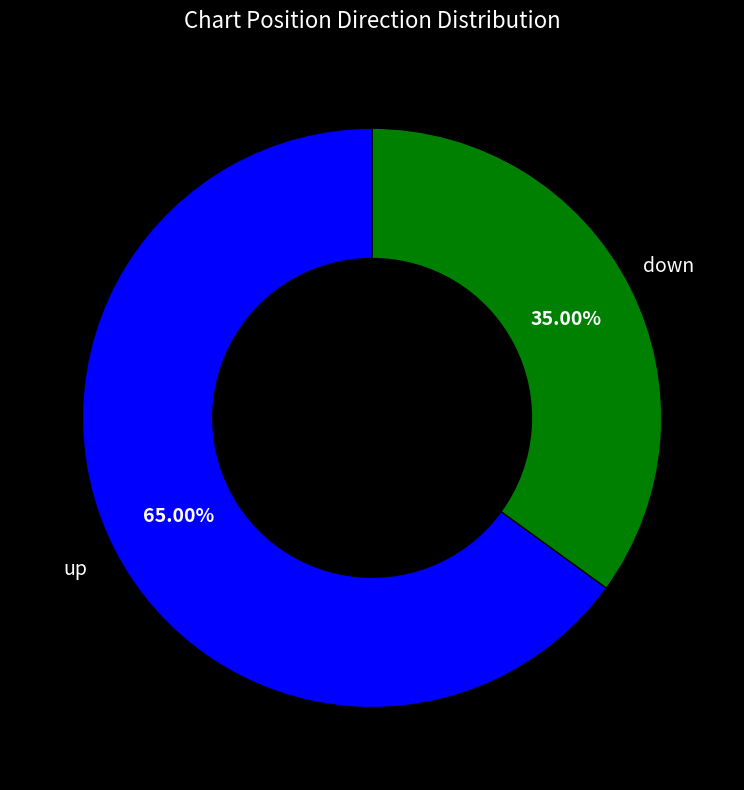

Is there a majority slice in this chart?

Yes